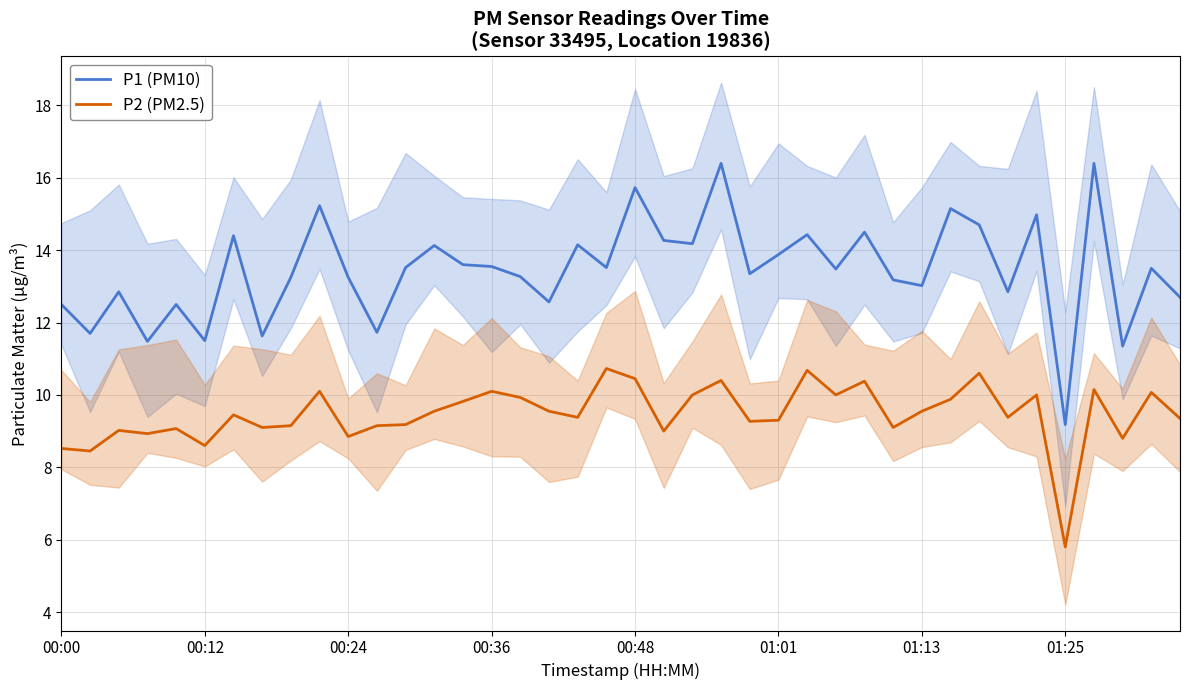

True or false: P1 (PM10) and P2 (PM2.5) intersect in this chart.

False